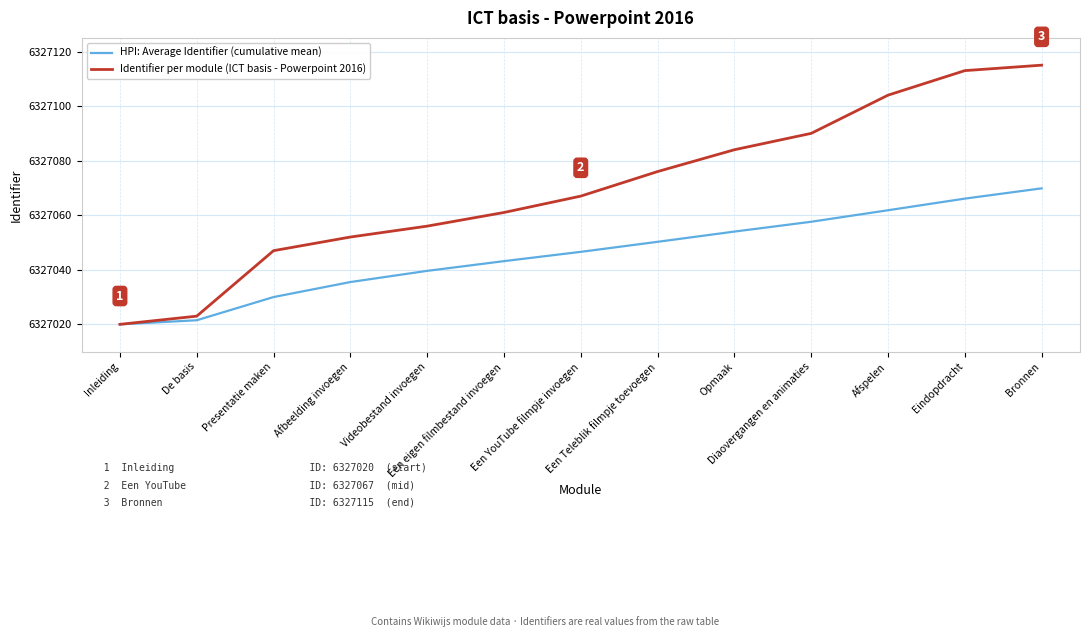

At which category does the chart reach its peak across all series?

Bronnen